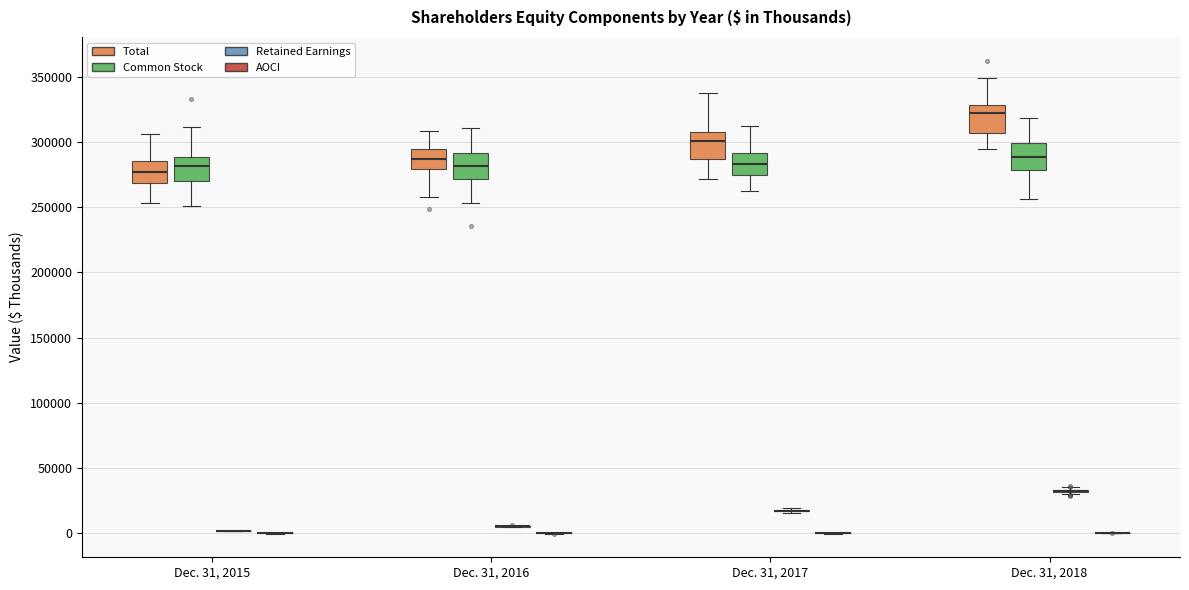

Reading left to right, transcribe this box plot: for each box, give where its median line is, the range the box spans, and where its two whiskers end, as read against the y-axis. The values are not printed on the chart, so give them approximately, as read against the axis.

Dec. 31, 2015 (Total): median 275000, box 270000 to 285000, whiskers 255000 to 305000
Dec. 31, 2015 (Common Stock): median 280000, box 270000 to 290000, whiskers 250000 to 310000
Dec. 31, 2015 (Retained Earnings): box collapsed to a line at 0, whiskers 0 to 0
Dec. 31, 2015 (AOCI): box collapsed to a line at 0, whiskers 0 to 0
Dec. 31, 2016 (Total): median 285000, box 280000 to 295000, whiskers 260000 to 310000
Dec. 31, 2016 (Common Stock): median 280000, box 270000 to 290000, whiskers 255000 to 310000
Dec. 31, 2016 (Retained Earnings): box collapsed to a line at 5000, whiskers 5000 to 5000
Dec. 31, 2016 (AOCI): box collapsed to a line at 0, whiskers 0 to 0
Dec. 31, 2017 (Total): median 300000, box 285000 to 310000, whiskers 270000 to 335000
Dec. 31, 2017 (Common Stock): median 285000, box 275000 to 290000, whiskers 260000 to 310000
Dec. 31, 2017 (Retained Earnings): box collapsed to a line at 15000, whiskers 15000 to 20000
Dec. 31, 2017 (AOCI): box collapsed to a line at 0, whiskers 0 to 0
Dec. 31, 2018 (Total): median 320000, box 305000 to 330000, whiskers 295000 to 350000
Dec. 31, 2018 (Common Stock): median 290000, box 280000 to 300000, whiskers 255000 to 320000
Dec. 31, 2018 (Retained Earnings): box collapsed to a line at 35000, whiskers 30000 to 35000
Dec. 31, 2018 (AOCI): box collapsed to a line at 0, whiskers 0 to 0